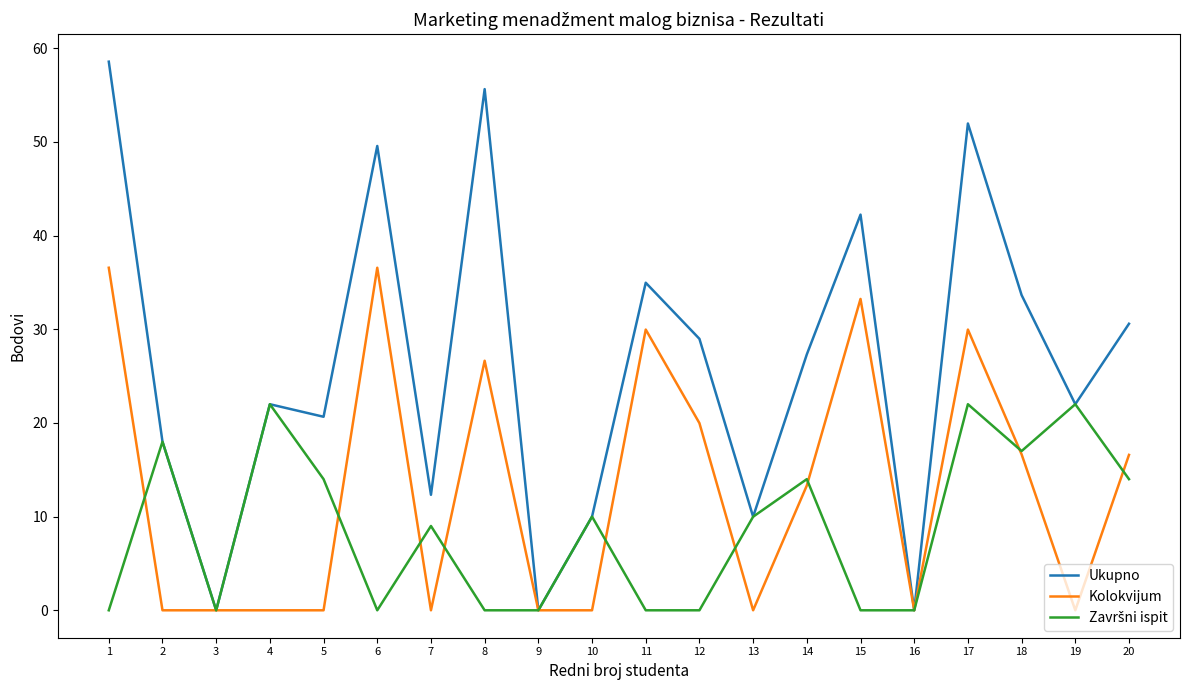

Is it true that Ukupno equals 48.3 at 20?

False